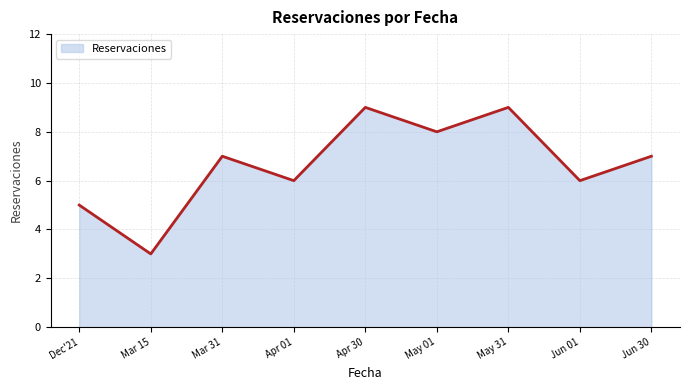

Reading left to right, extract all data points from this chart.

5	3	7	6	9	8	9	6	7